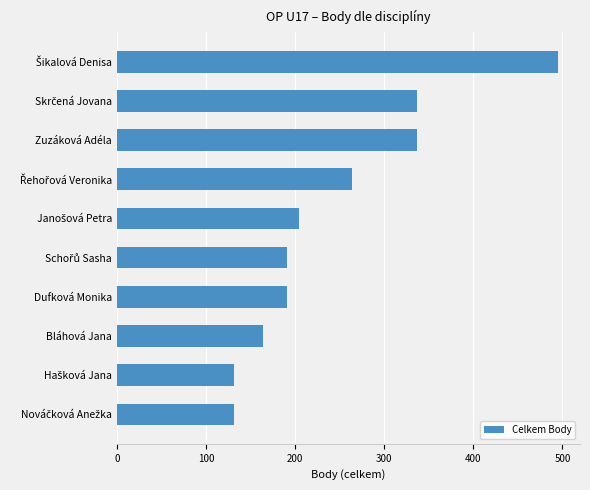

The chart shows a value of 337 at Zuzáková Adéla. True or false?

True